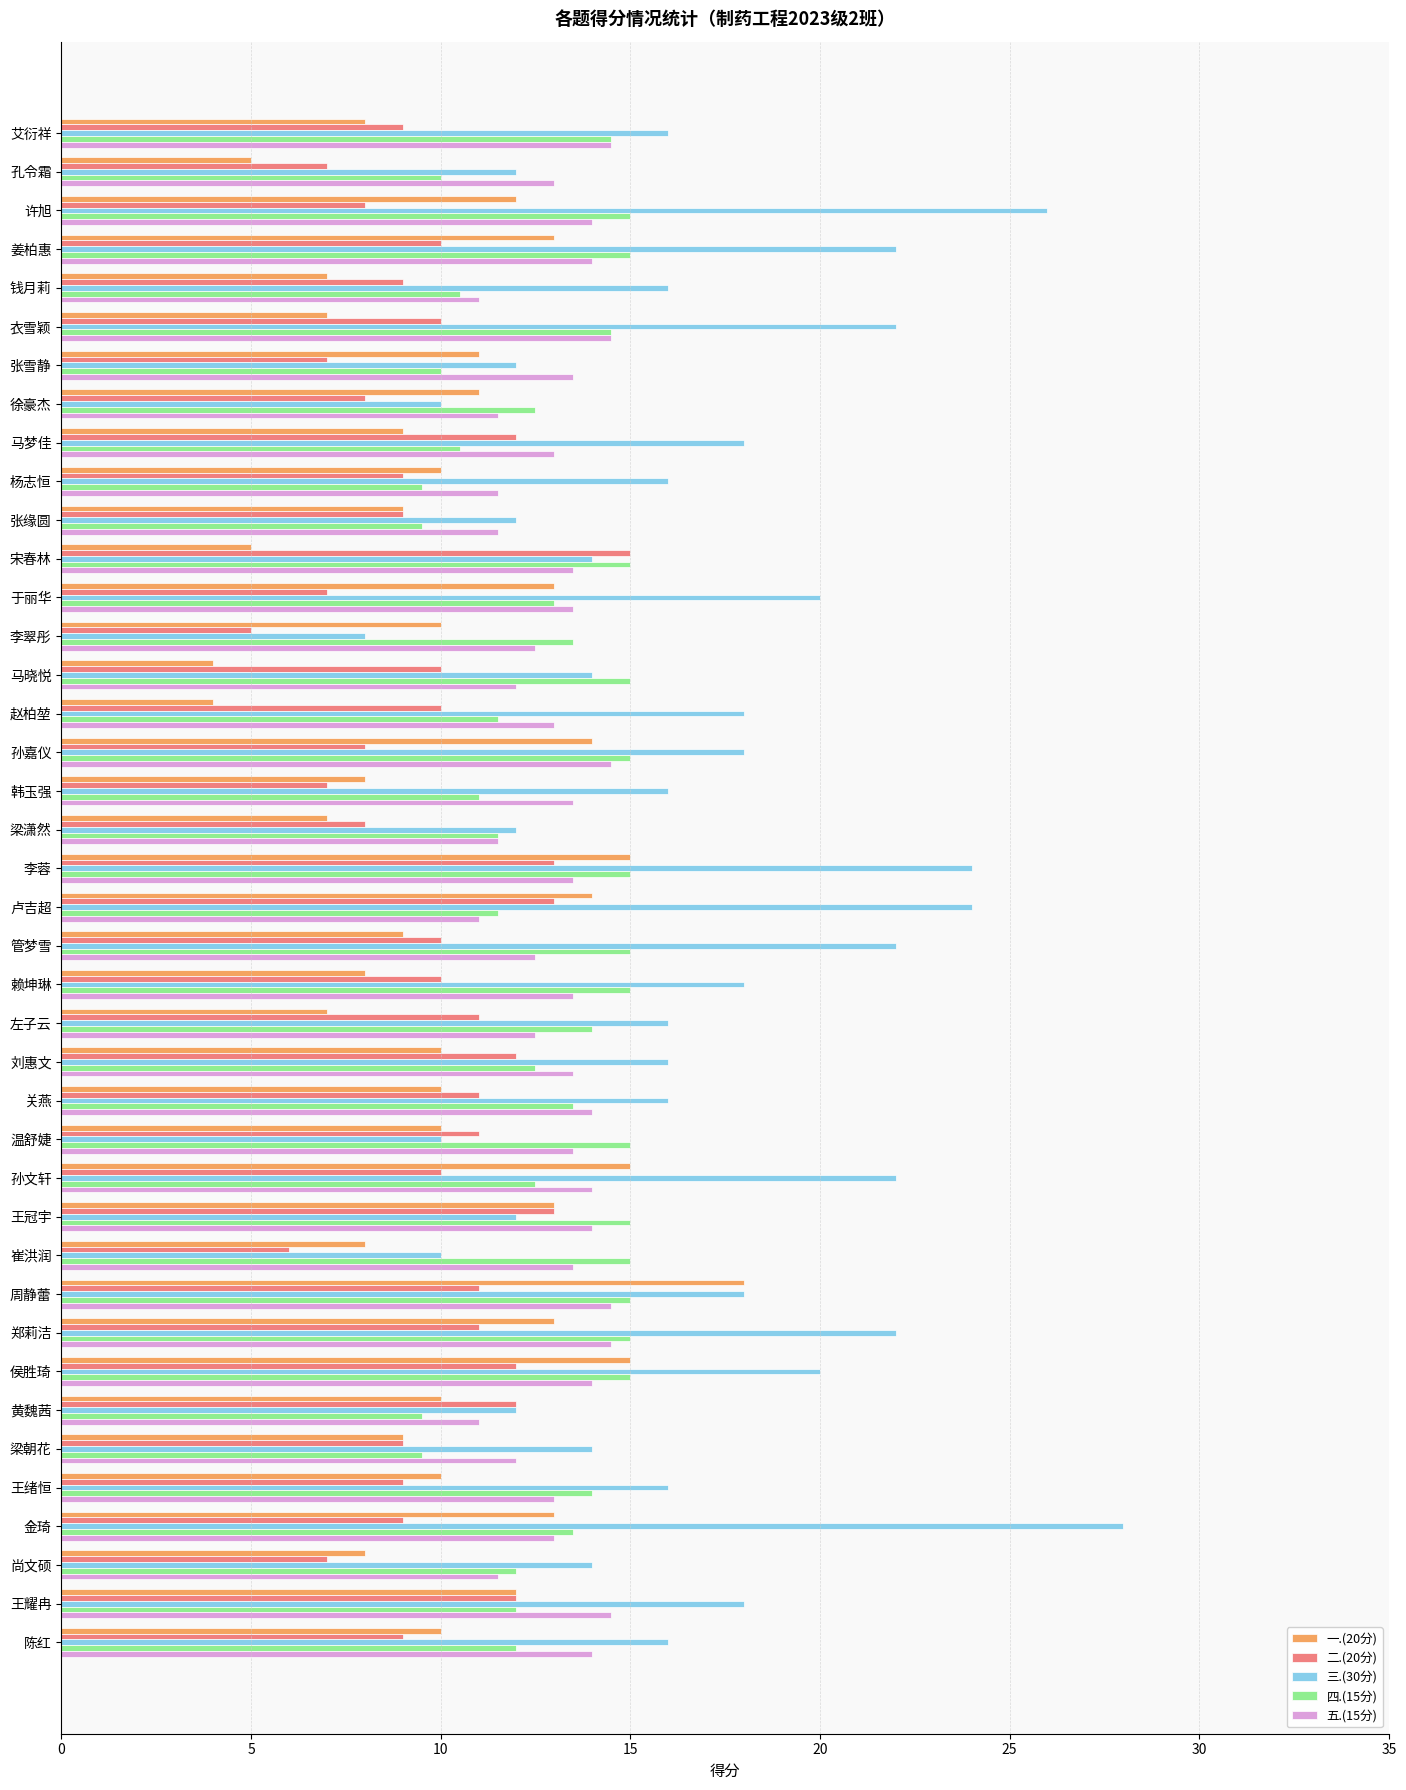

The value of 二.(20分) at 侯胜琦 is 12.0. True or false?

True